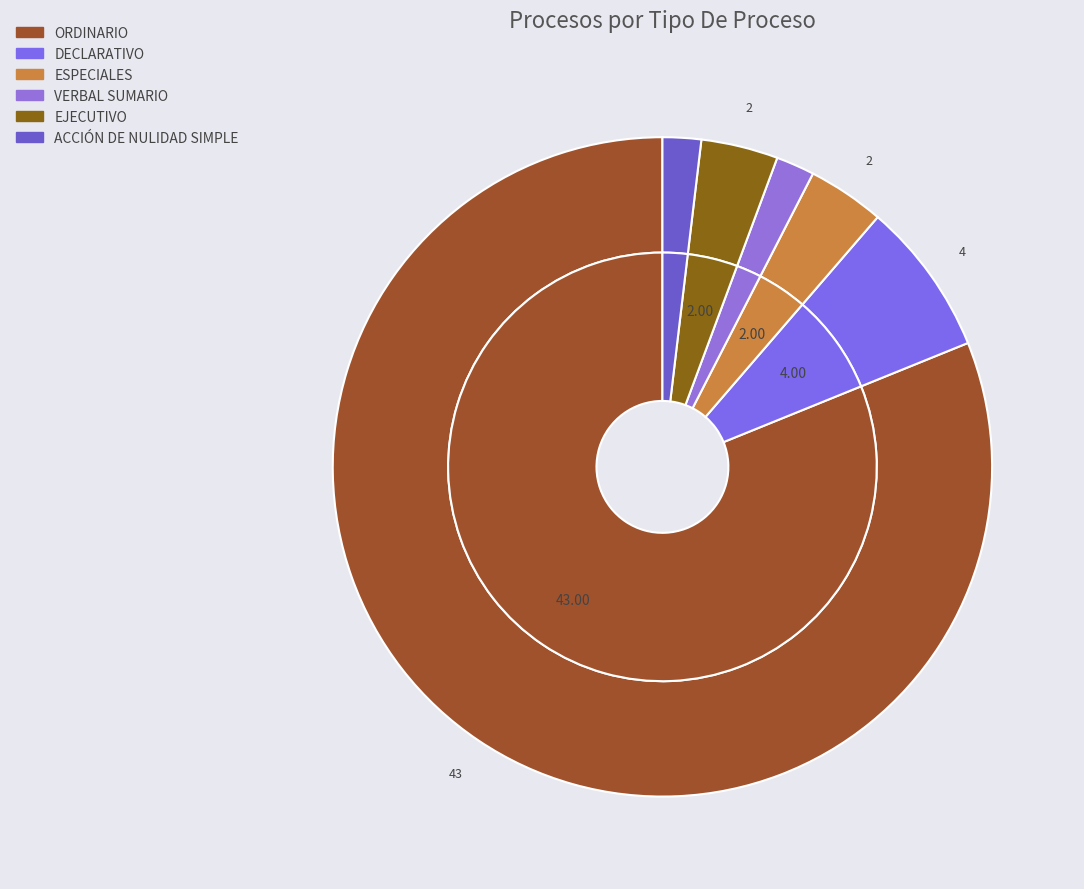

How many slices are in this pie chart?

6